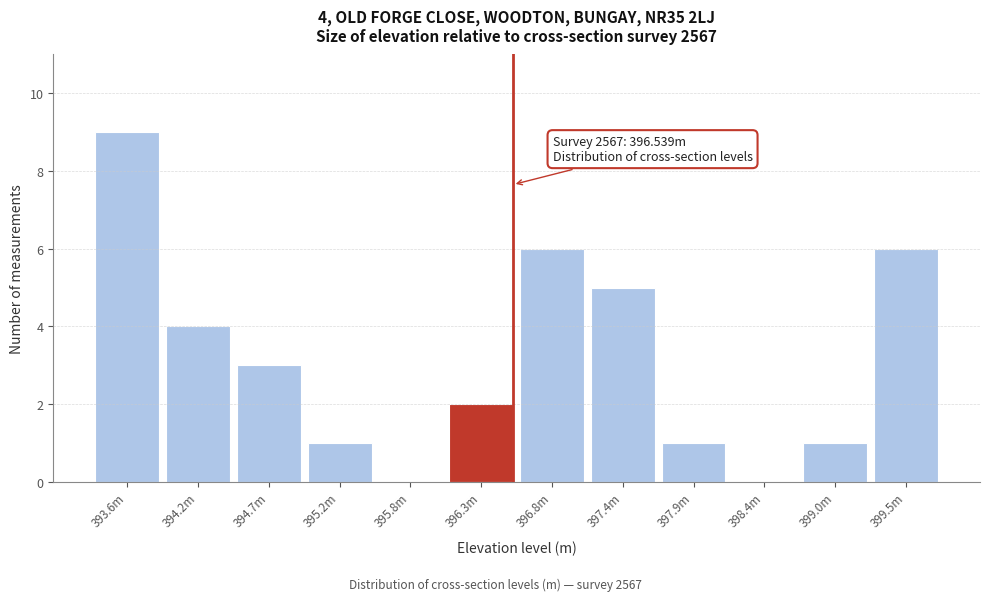

Reading right to left, what are all the values shown in this chart?

399.5m=6	399.0m=1	398.4m=0	397.9m=1	397.4m=5	396.8m=6	396.3m=2	395.8m=0	395.2m=1	394.7m=3	394.2m=4	393.6m=9